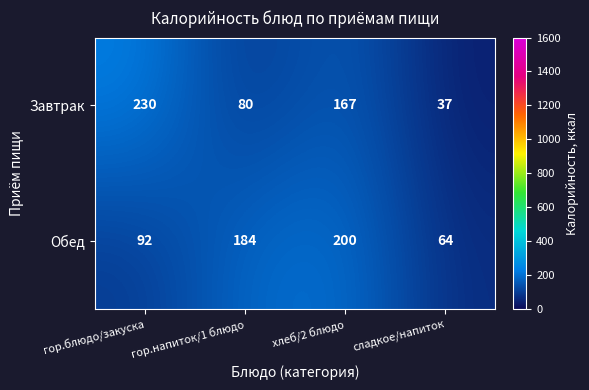

Between гор.напиток/1 блюдо and сладкое/напиток, which series saw the biggest shift?

Обед